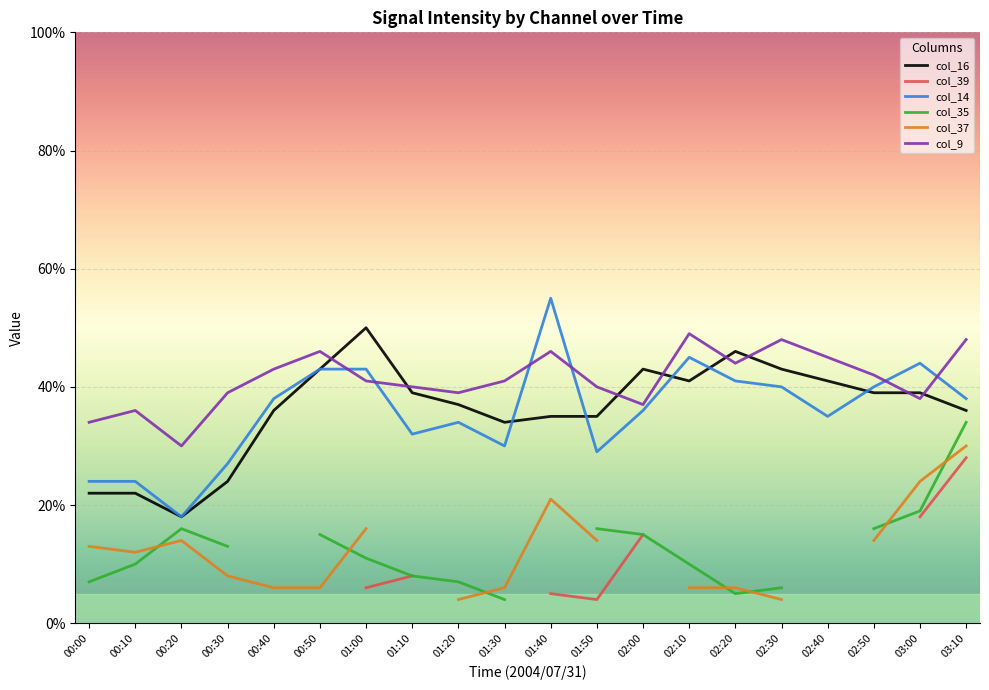

What is the sum of all col_14 values?

71.6